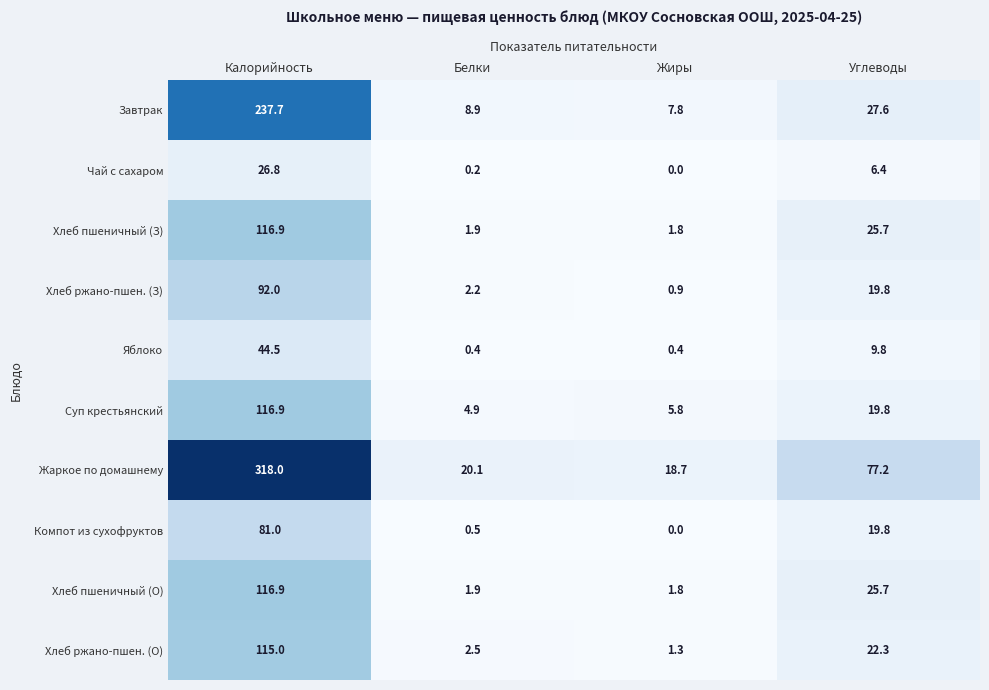

True or false: Завтрак has a value of 237.7 at Калорийность.

True